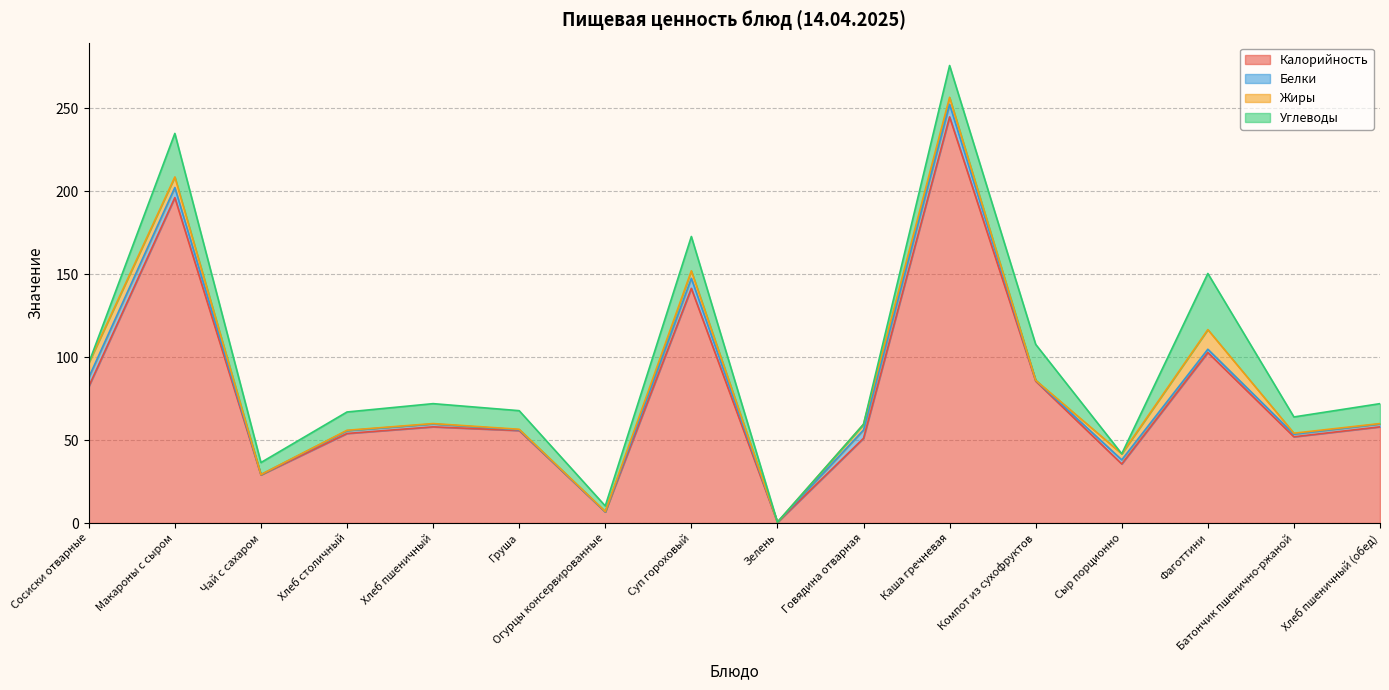

Reading right to left, what are all the values shown in this chart?

Калорийность: Хлеб пшеничный (обед)=58.0	Батончик пшенично-ржаной=52.0	Фаготтини=102.8	Сыр порционно=35.6	Компот из сухофруктов=85.6	Каша гречневая=244.9	Говядина отварная=51.1	Зелень=0.4	Суп гороховый=141.5	Огурцы консервированные=6.7	Груша=55.8	Хлеб пшеничный=58.0	Хлеб столичный=54.0	Чай с сахаром=29.0	Макароны с сыром=196.2	Сосиски отварные=82.3
Белки: Хлеб пшеничный (обед)=1.7	Батончик пшенично-ржаной=1.6	Фаготтини=2.0	Сыр порционно=2.5	Компот из сухофруктов=0.5	Каша гречневая=7.6	Говядина отварная=5.0	Зелень=0.0	Суп гороховый=6.0	Огурцы консервированные=0.0	Груша=0.4	Хлеб пшеничный=1.7	Хлеб столичный=1.7	Чай с сахаром=0.2	Макароны с сыром=6.1	Сосиски отварные=5.5
Жиры: Хлеб пшеничный (обед)=0.2	Батончик пшенично-ржаной=0.6	Фаготтини=11.8	Сыр порционно=3.7	Компот из сухофруктов=0.0	Каша гречневая=4.2	Говядина отварная=3.5	Зелень=0.0	Суп гороховый=4.5	Огурцы консервированные=0.2	Груша=0.3	Хлеб пшеничный=0.2	Хлеб столичный=0.2	Чай с сахаром=0.0	Макароны с сыром=6.4	Сосиски отварные=8.7
Углеводы: Хлеб пшеничный (обед)=12.0	Батончик пшенично-ржаной=9.8	Фаготтини=33.9	Сыр порционно=0.0	Компот из сухофруктов=21.6	Каша гречневая=19.2	Говядина отварная=0.0	Зелень=0.1	Суп гороховый=20.7	Огурцы консервированные=3.3	Груша=11.2	Хлеб пшеничный=12.0	Хлеб столичный=11.0	Чай с сахаром=7.2	Макароны с сыром=26.2	Сосиски отварные=0.0